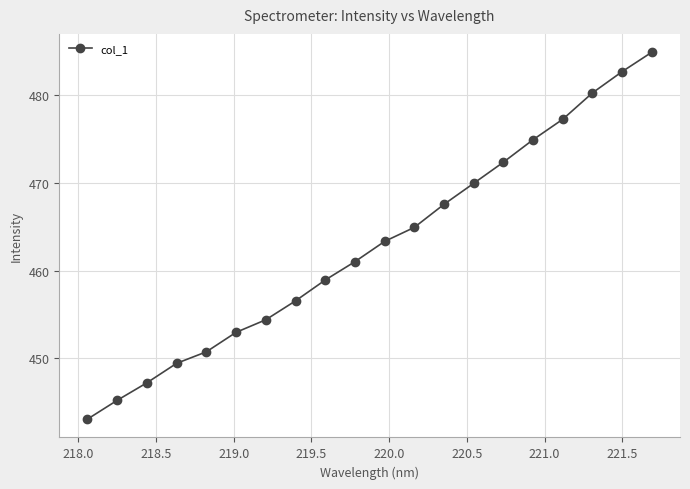

What is the difference between the second highest and minimum values?

39.7